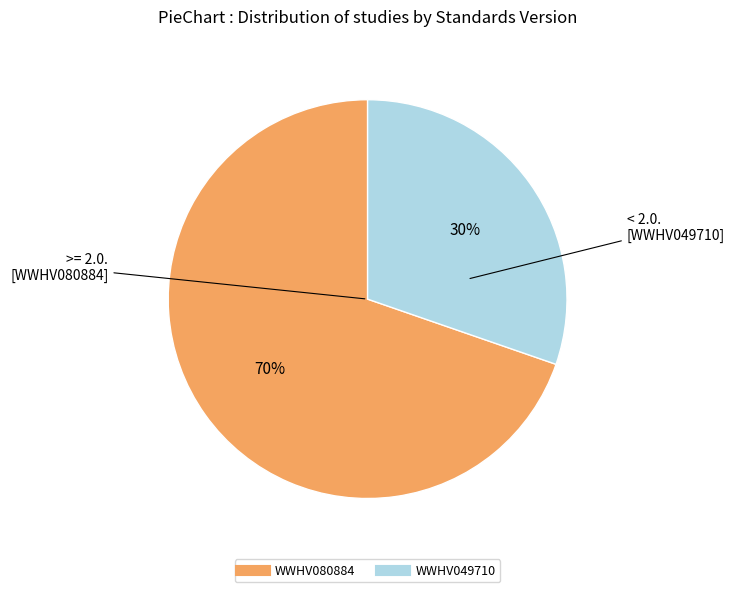

Does any single category account for the majority?

Yes